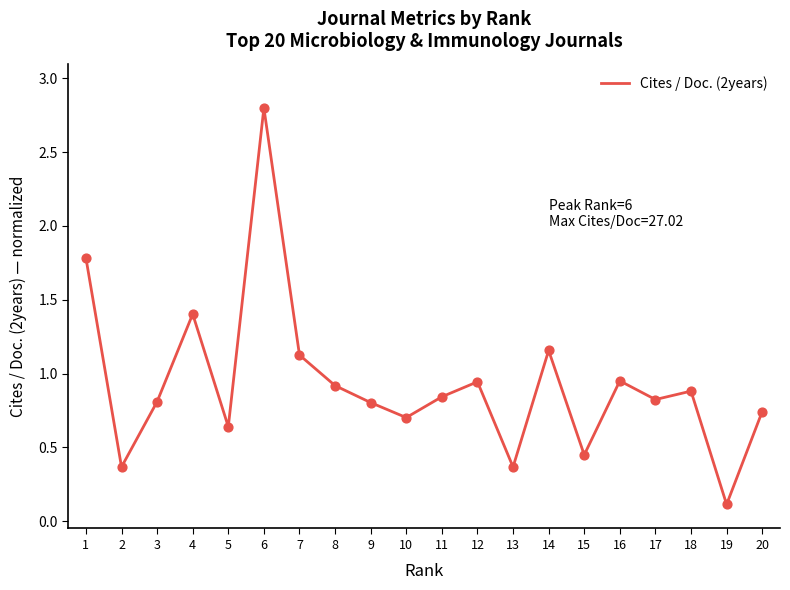

What is the change in value from 6 to 8?

-1.9